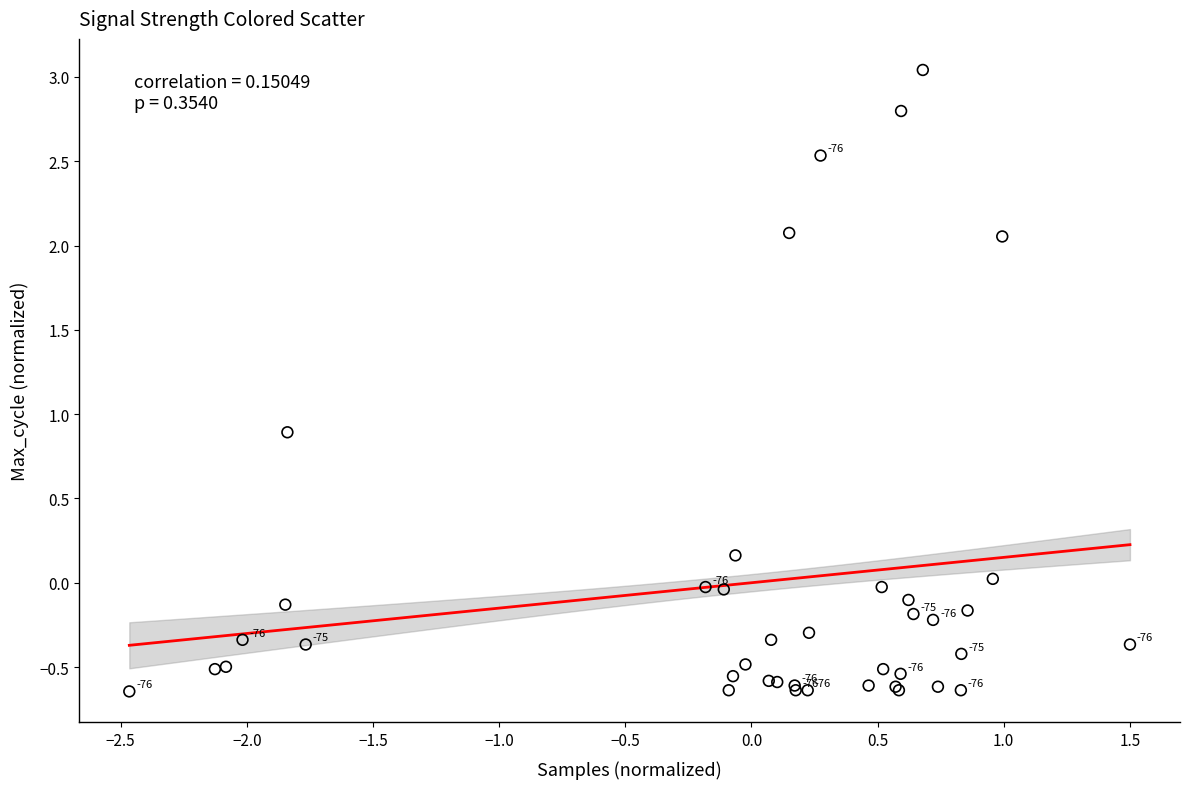

What Y value in the scatter plot is closest to 1?

0.9